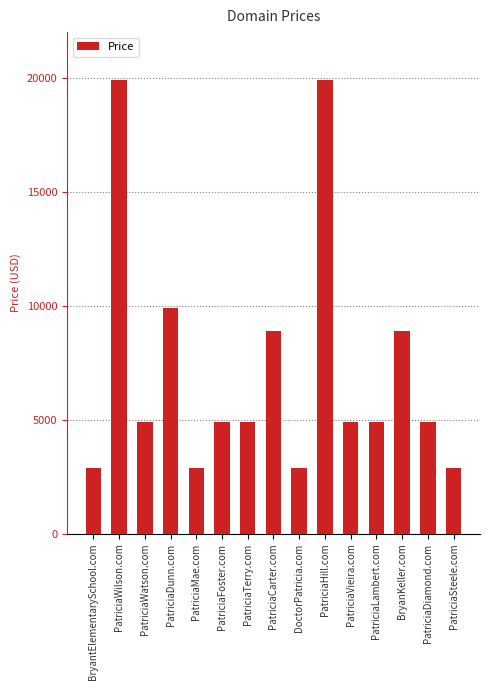

What is the label of the 15th bar from the right?

BryantElementarySchool.com